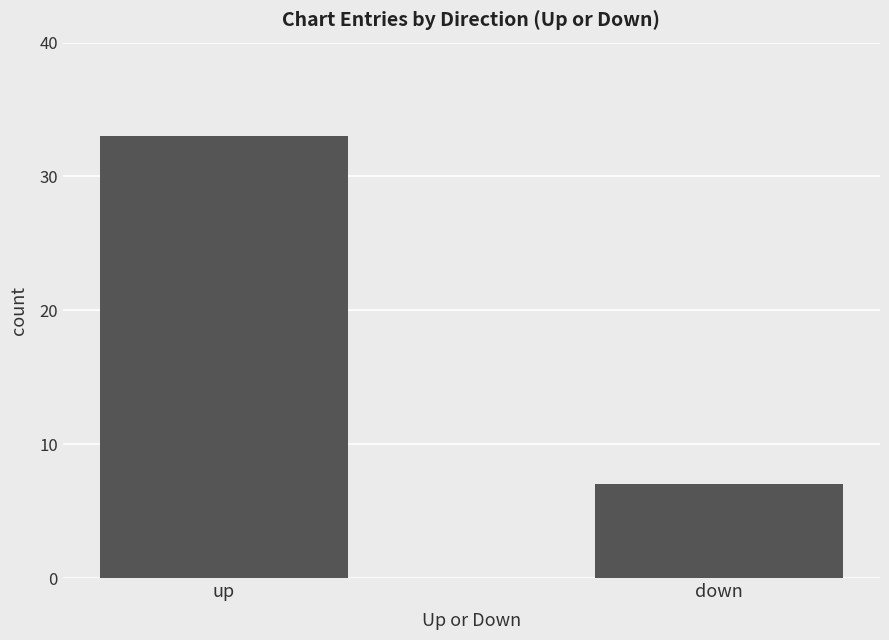

How many data points does each series have?

2